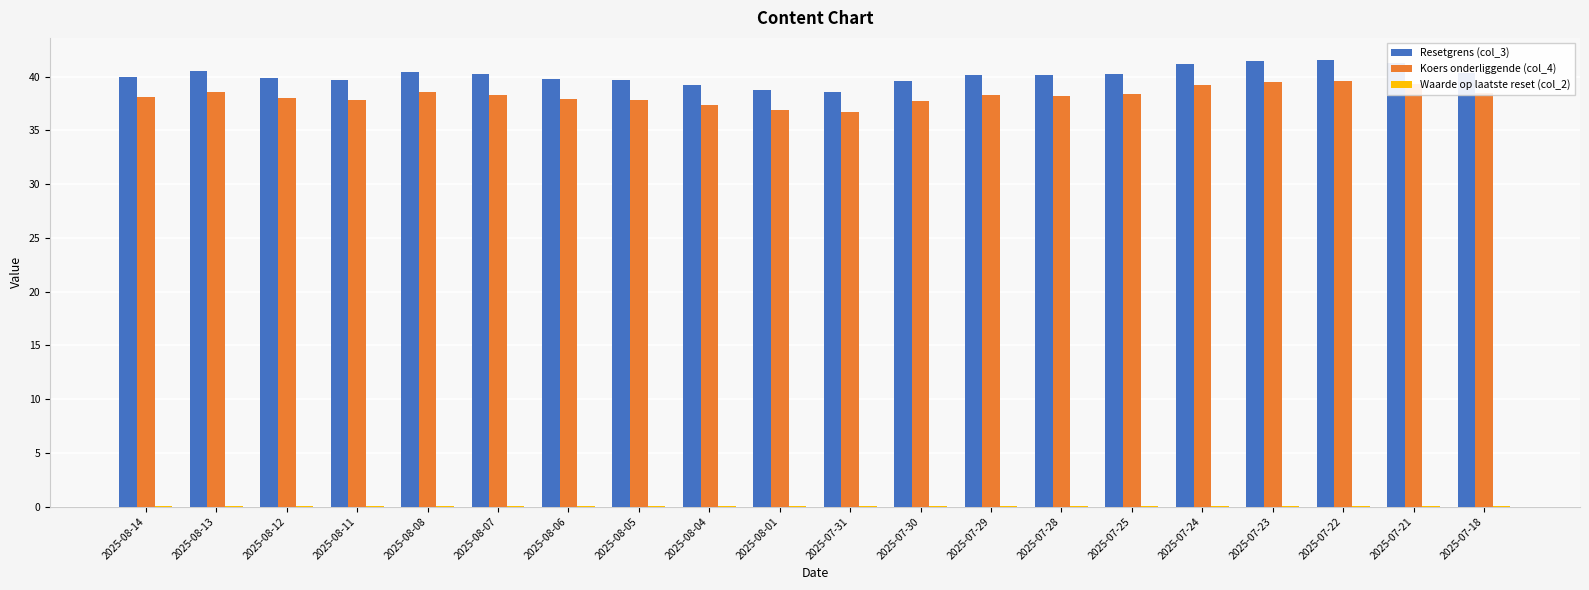

True or false: Resetgrens (col_3) has a value of 20.0 at 2025-08-11.

False